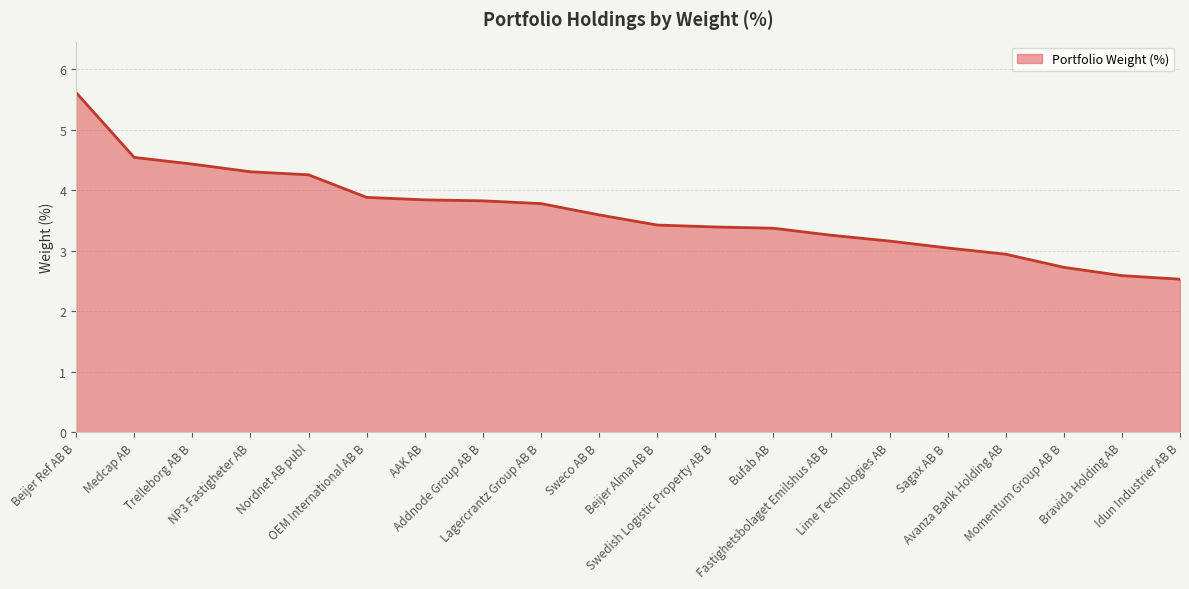

Reading left to right, extract all data points from this chart.

Beijer Ref AB B=5.6	Medcap AB=4.5	Trelleborg AB B=4.4	NP3 Fastigheter AB=4.3	Nordnet AB publ=4.3	OEM International AB B=3.9	AAK AB=3.8	Addnode Group AB B=3.8	Lagercrantz Group AB B=3.8	Sweco AB B=3.6	Beijer Alma AB B=3.4	Swedish Logistic Property AB B=3.4	Bufab AB=3.4	Fastighetsbolaget Emilshus AB B=3.3	Lime Technologies AB=3.2	Sagax AB B=3.0	Avanza Bank Holding AB=2.9	Momentum Group AB B=2.7	Bravida Holding AB=2.6	Idun Industrier AB B=2.5